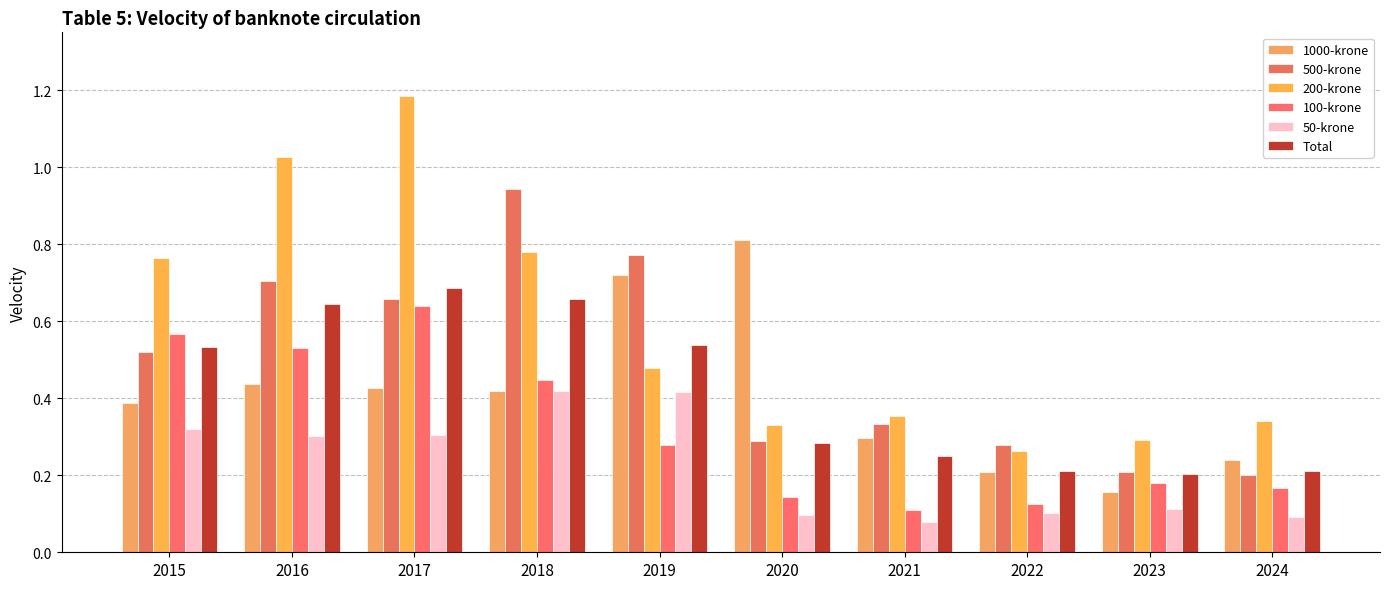

Read the 200-krone value at 2018.

0.8